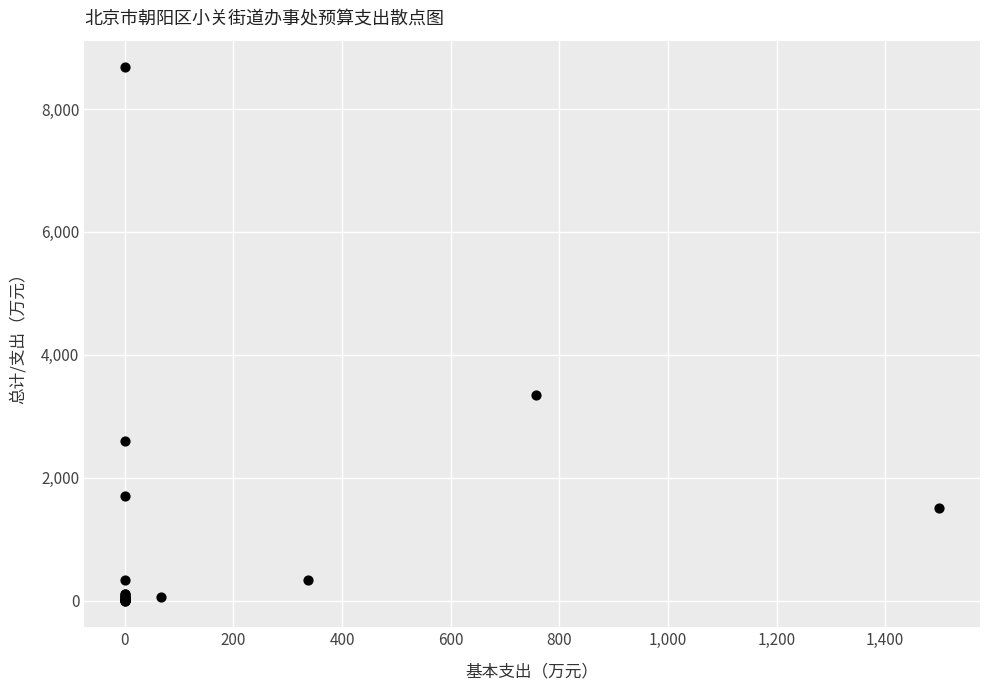

What Y value in the scatter plot is closest to 4339?

3347.9